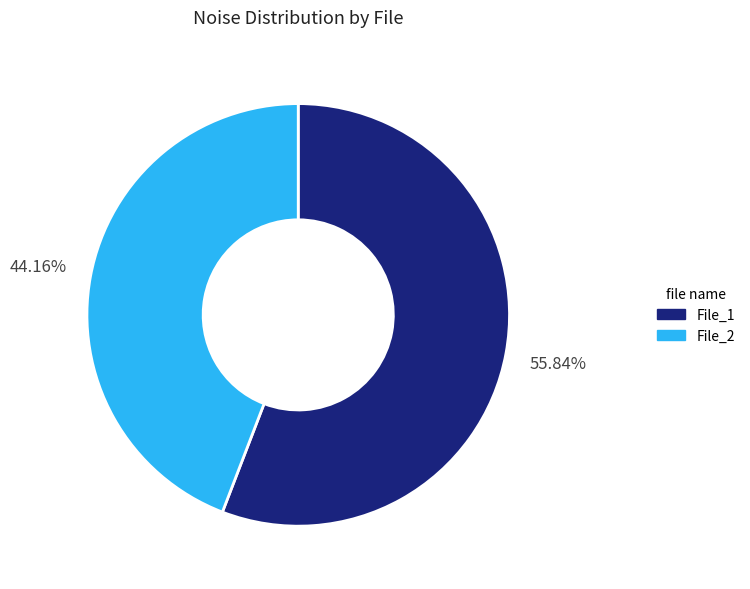

How many segments does this pie chart have?

2